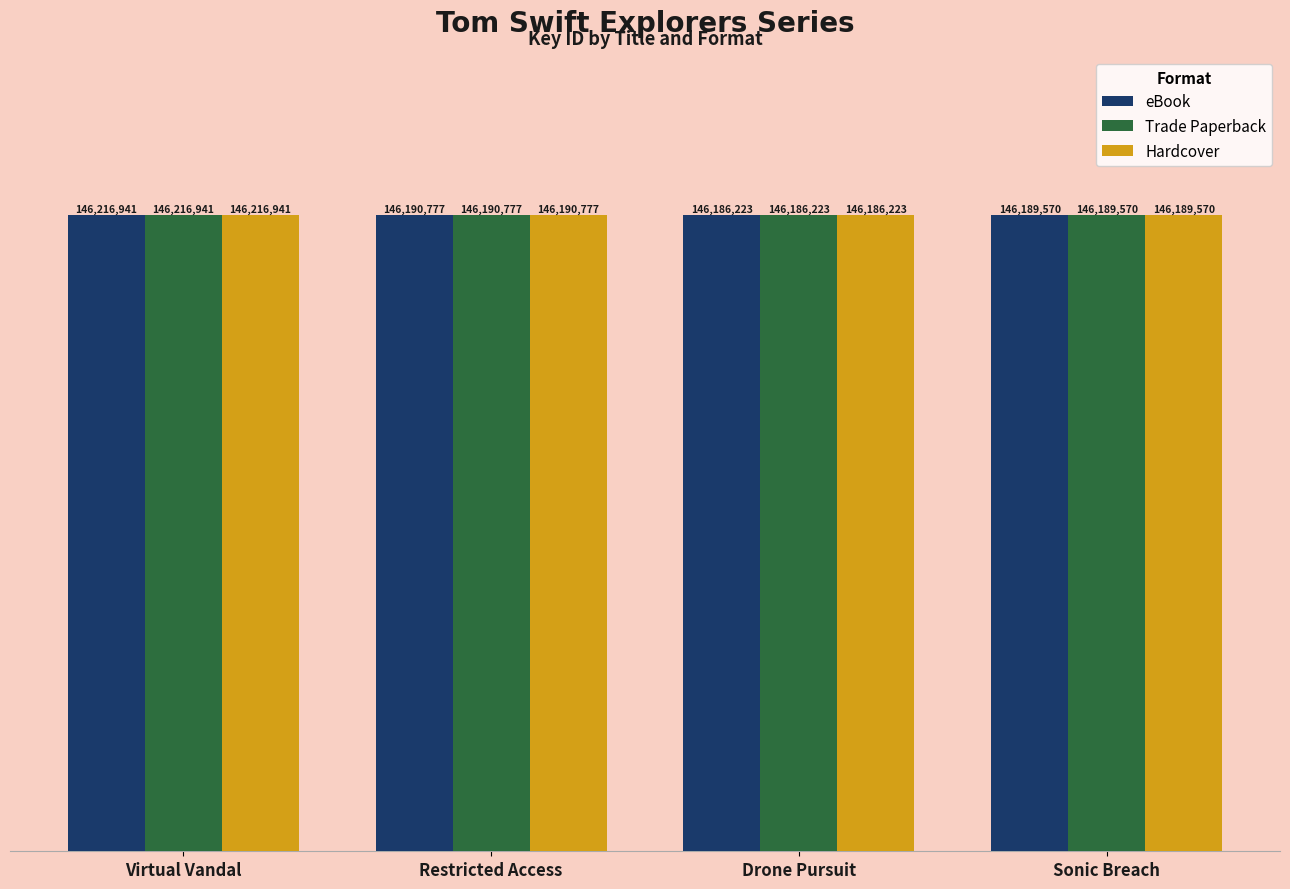

What is the difference between the Hardcover values at Restricted Access and Drone Pursuit?

4554